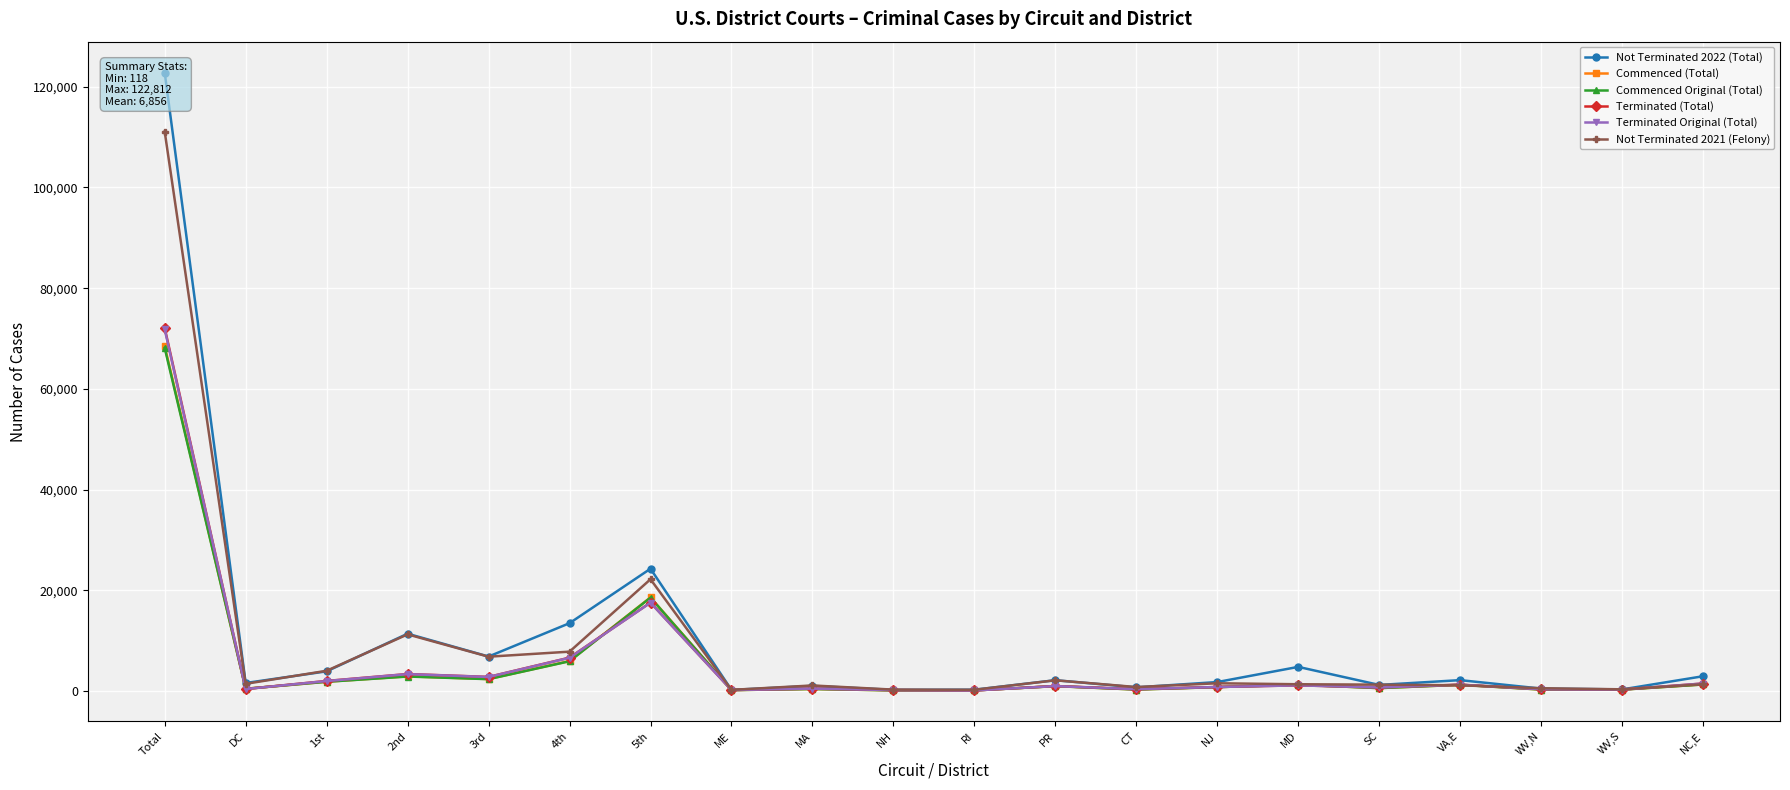

Rank the series at PR from highest to lowest value.

Not Terminated 2022 (Total), Not Terminated 2021 (Felony), Terminated (Total), Terminated Original (Total), Commenced (Total), Commenced Original (Total)